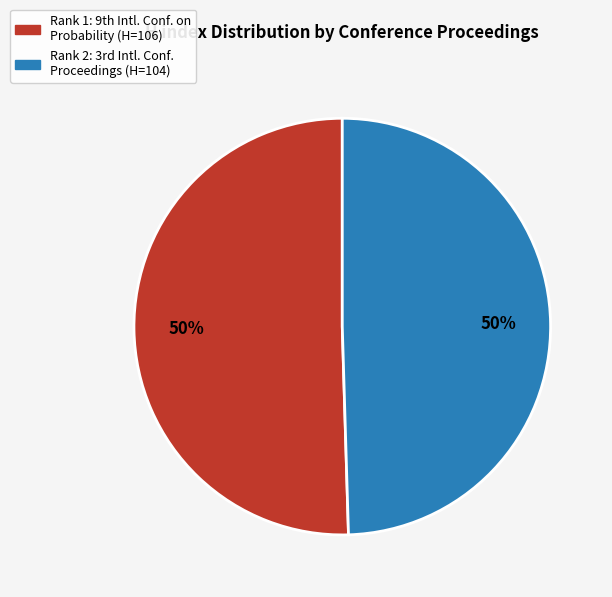

Is there a majority slice in this chart?

Yes